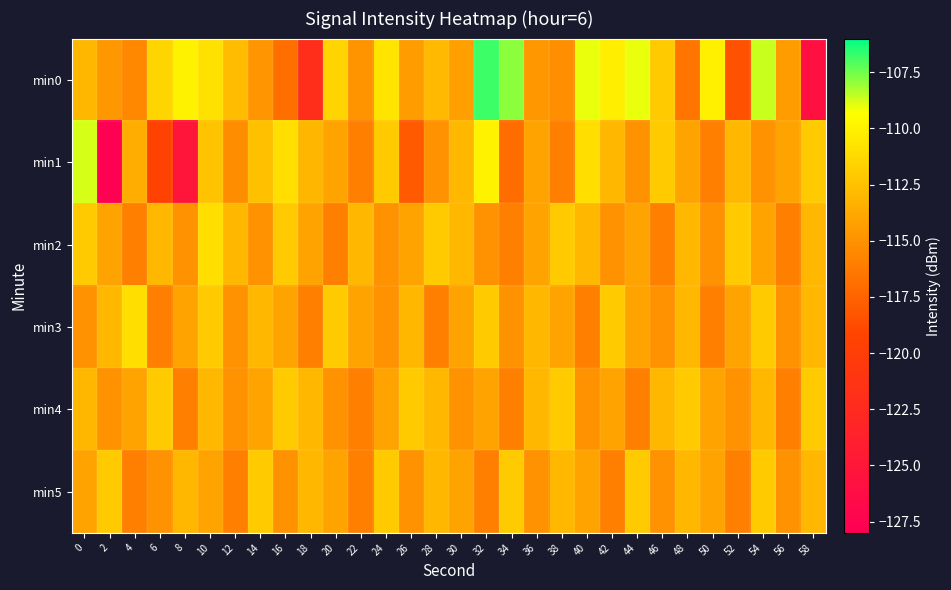

Which category has the lowest value across all series?

2